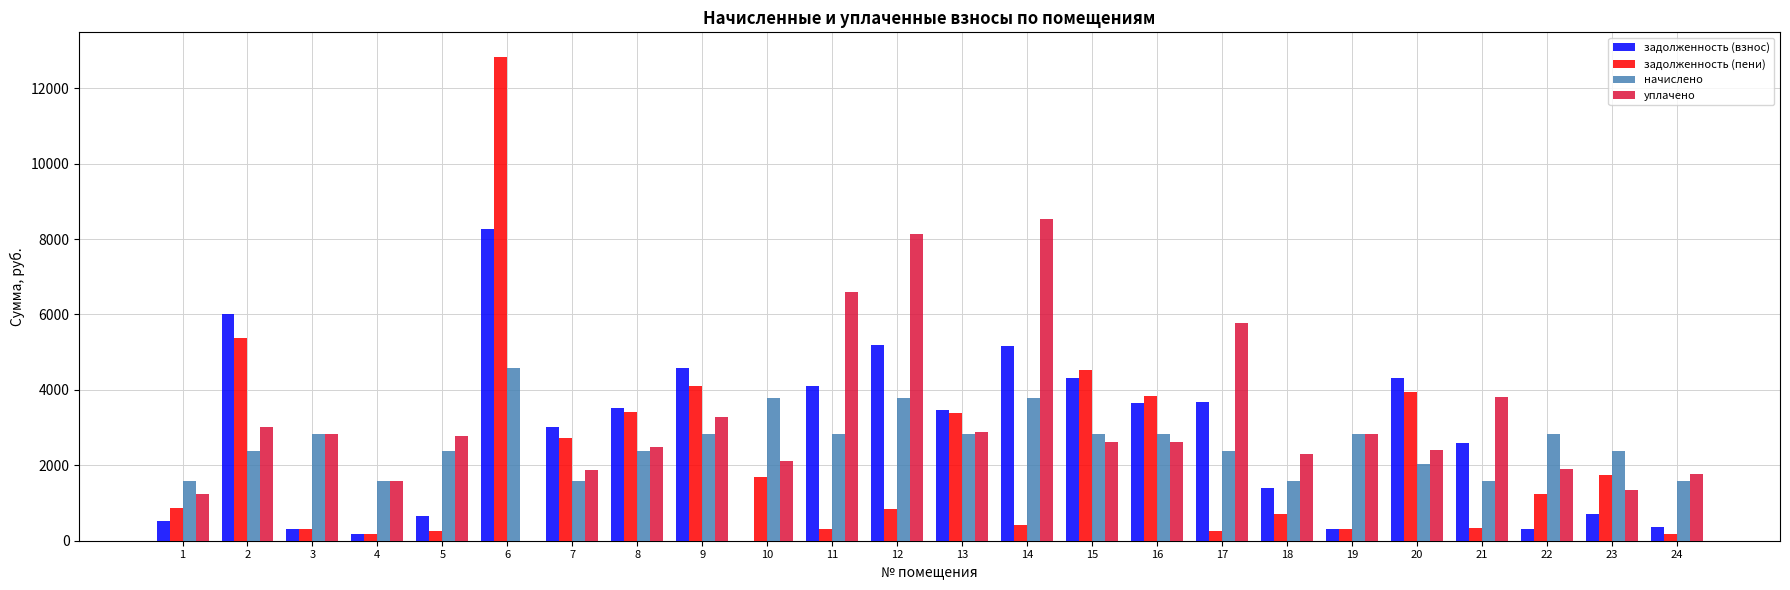

Is it true that уплачено equals 5804.8 at 14?

False